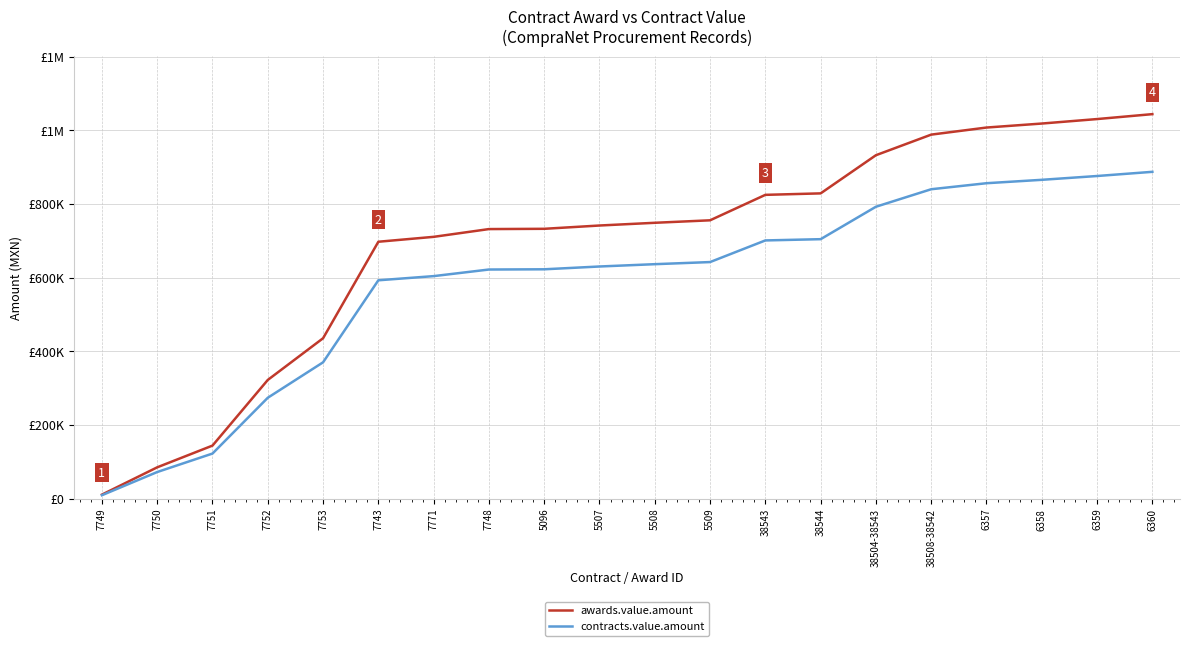

True or false: awards.value.amount and contracts.value.amount intersect in this chart.

False